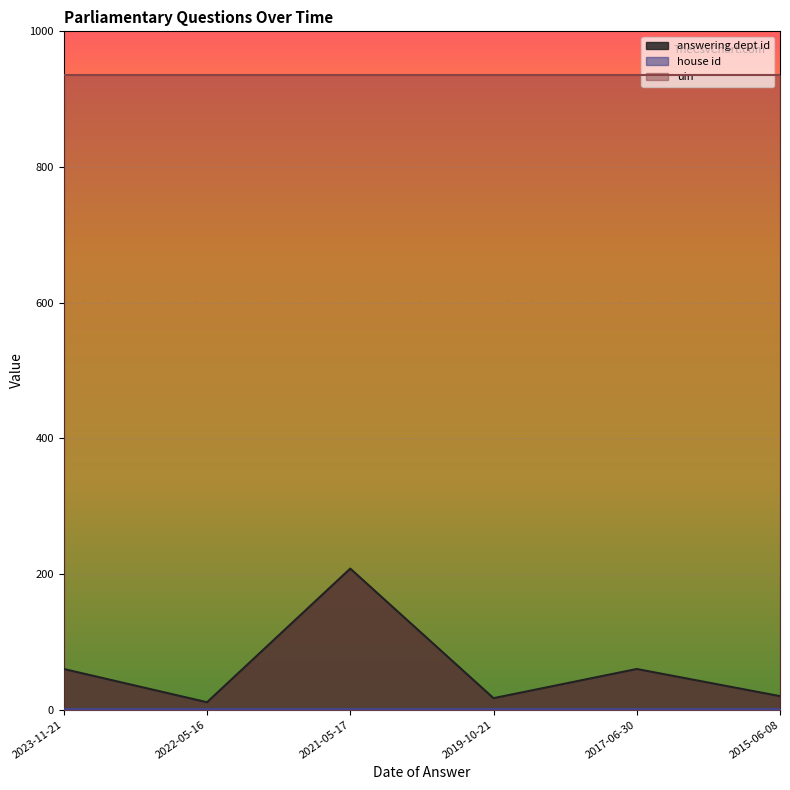

The value of uin at 2023-11-21 is 936. True or false?

True